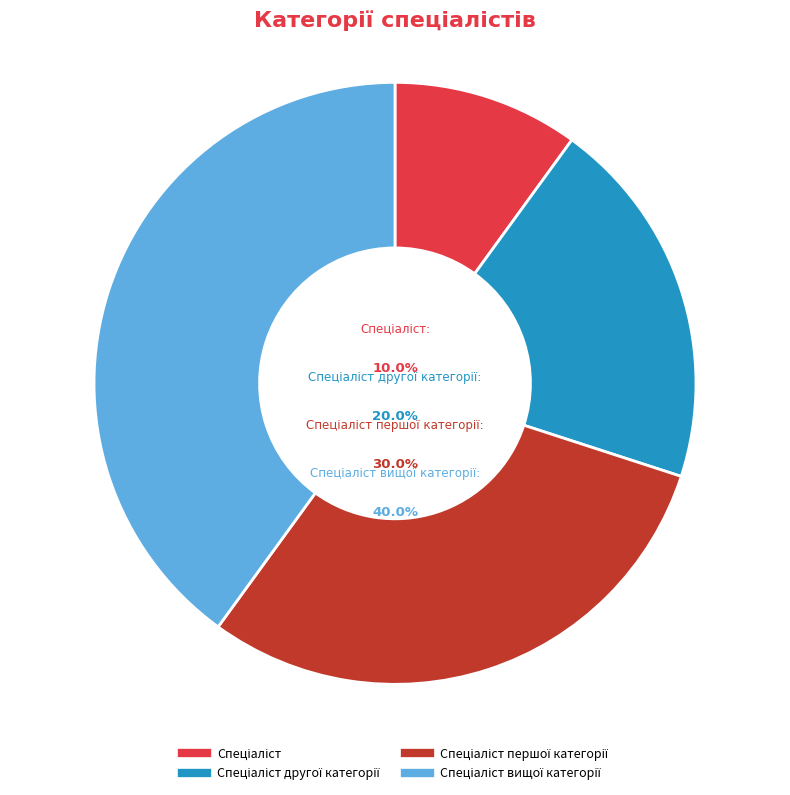

True or false: Спеціаліст accounts for 1% of the total.

False